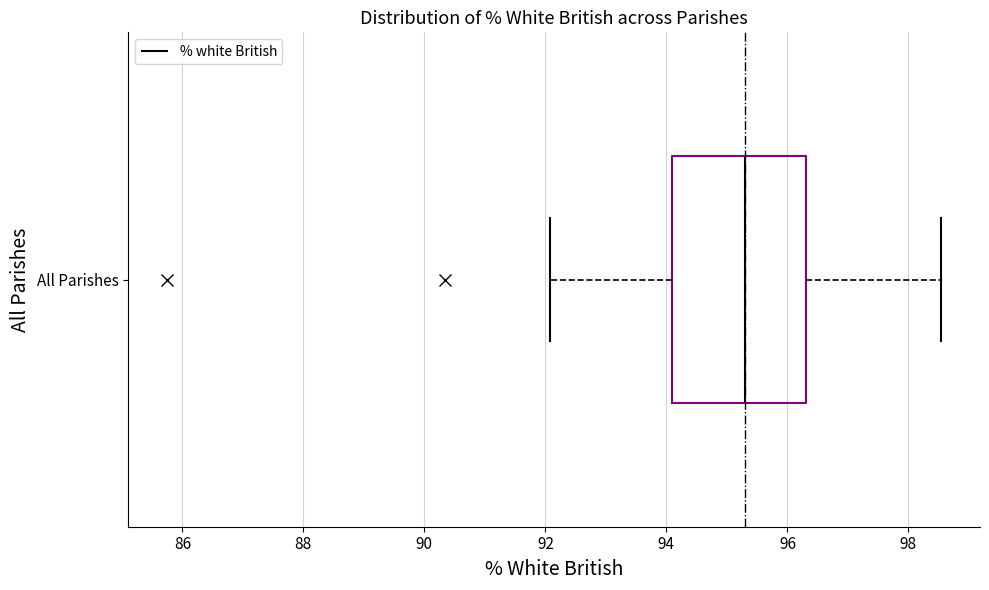

Read this box plot against the x-axis: the position of the median line, the range covered by the box, and the ends of both whiskers. The values are not printed on the chart, so give them approximately, as read against the axis.

median 95.4, box 94.2 to 96.4, whiskers 92.0 to 98.6